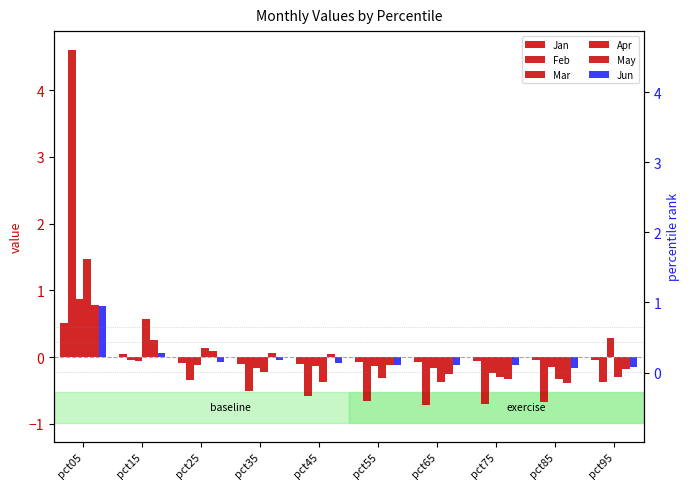

What is the maximum value for Feb?

4.6